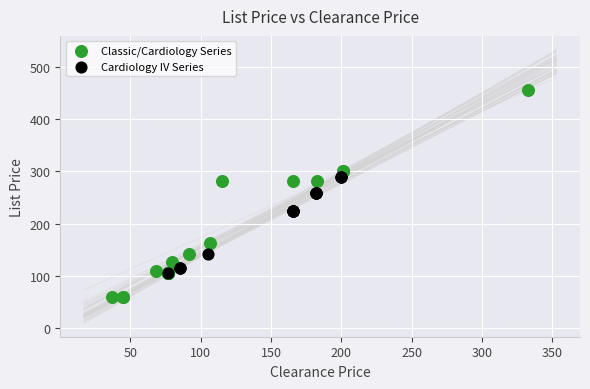

Which series contains the highest Y value?

Classic/Cardiology Series